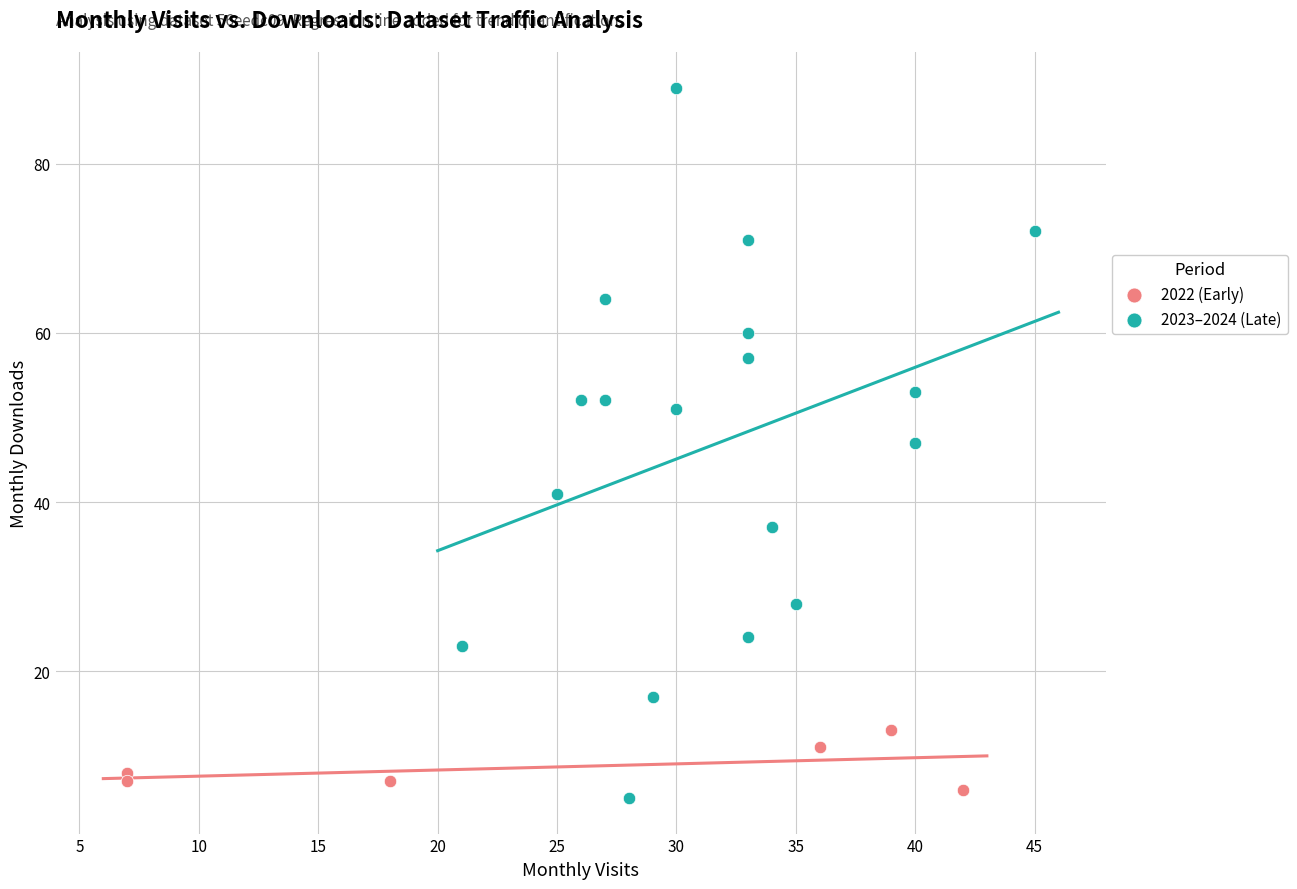

What are all the series names shown in the legend?

2022 (Early), 2023–2024 (Late)